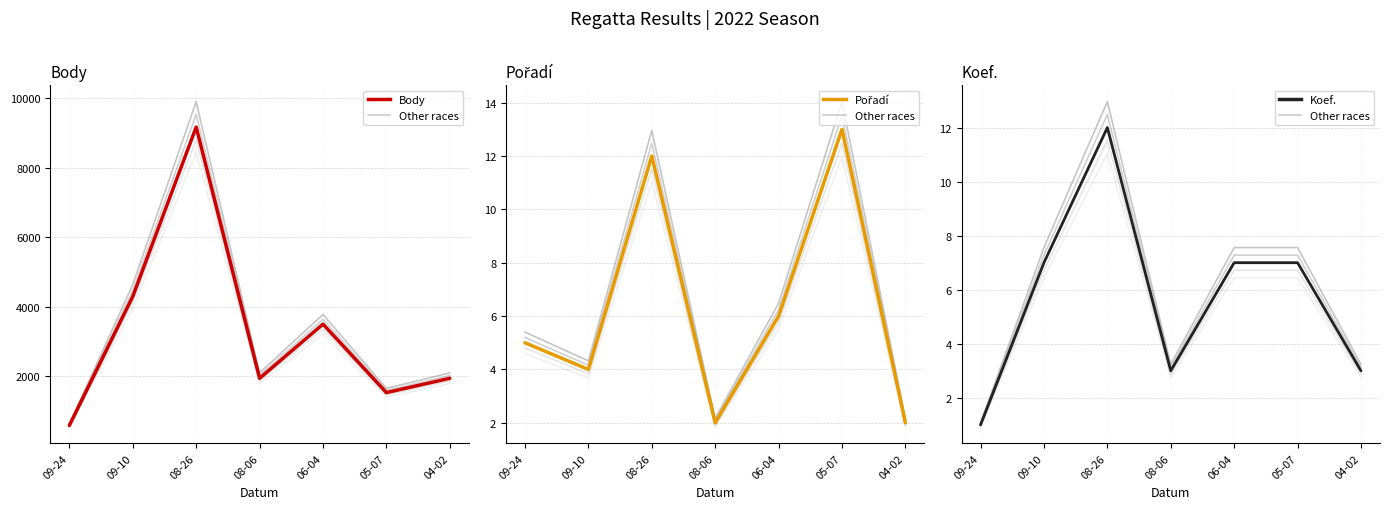

What are all the series names shown in the legend?

Body, Pořadí, Koef.